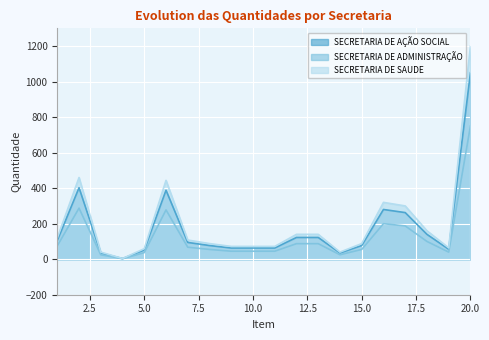

Is it true that SECRETARIA DE SAUDE equals 300.0 at 17?

True